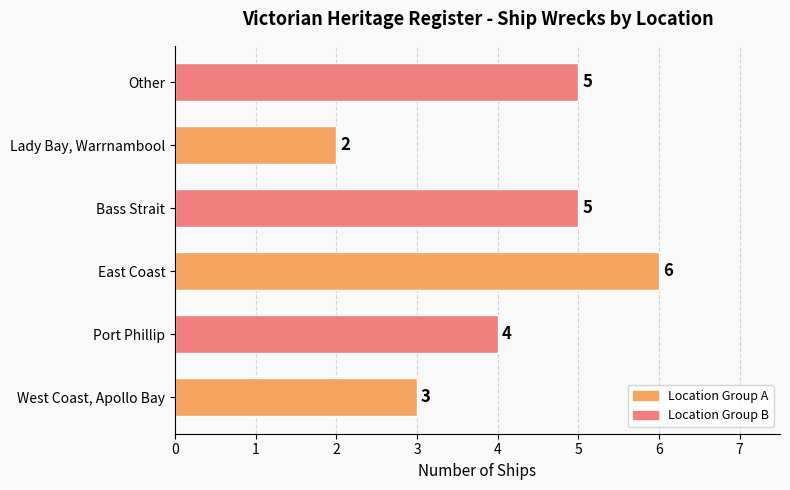

The value at Bass Strait is 9. True or false?

False